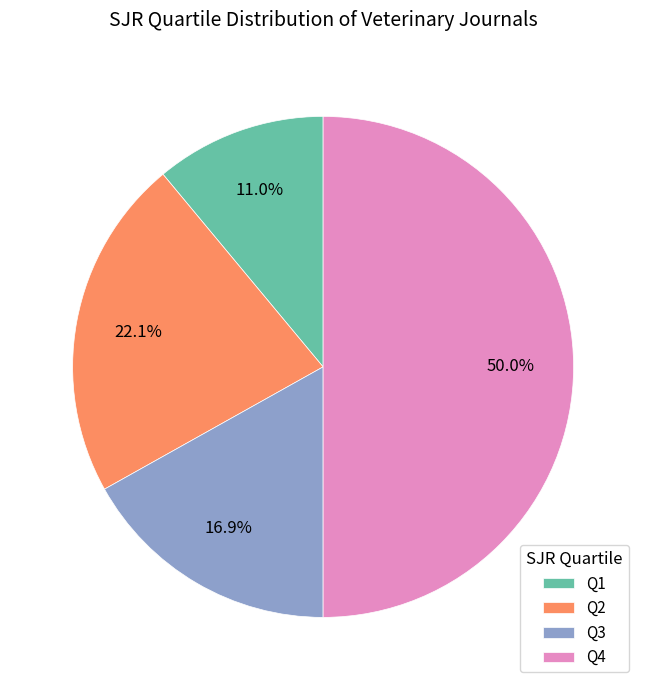

How many segments does this pie chart have?

4